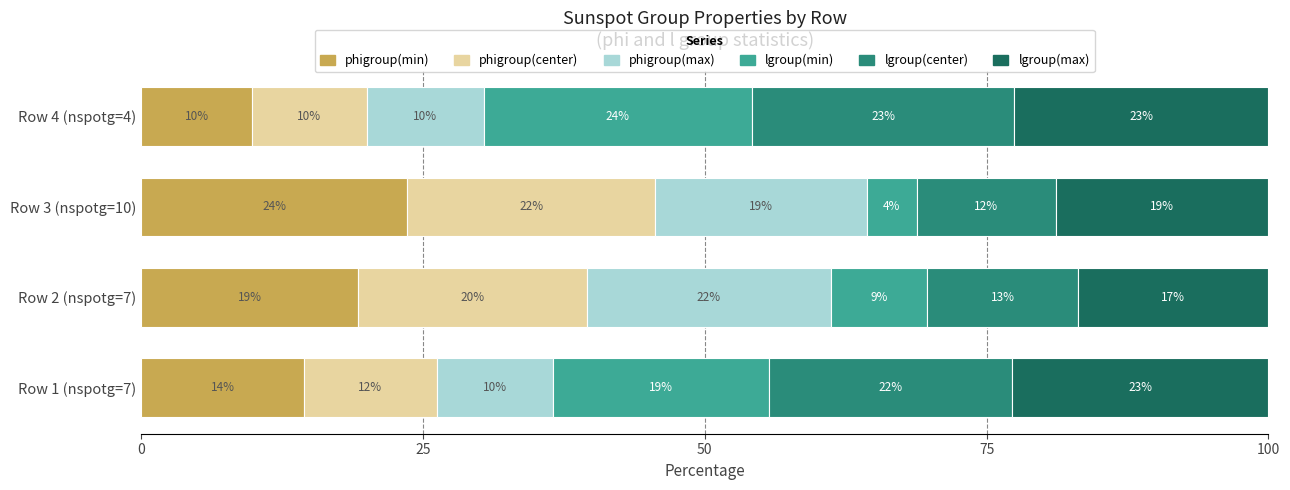

What is the value of the lgroup(center) bar at the 1st from the left?

21.6